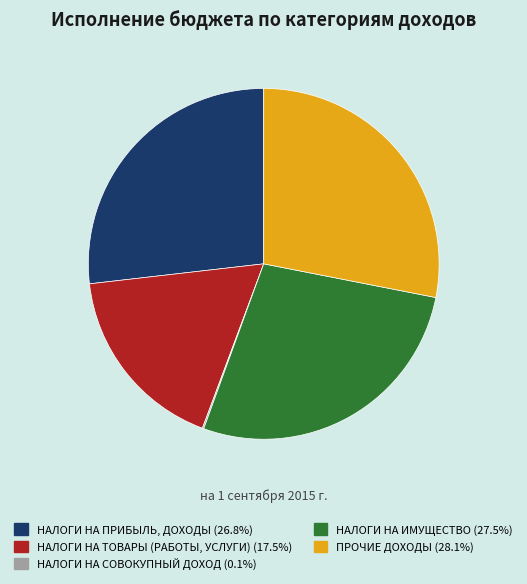

Does НАЛОГИ НА ТОВАРЫ (РАБОТЫ, УСЛУГИ) account for over 50% of the chart?

No